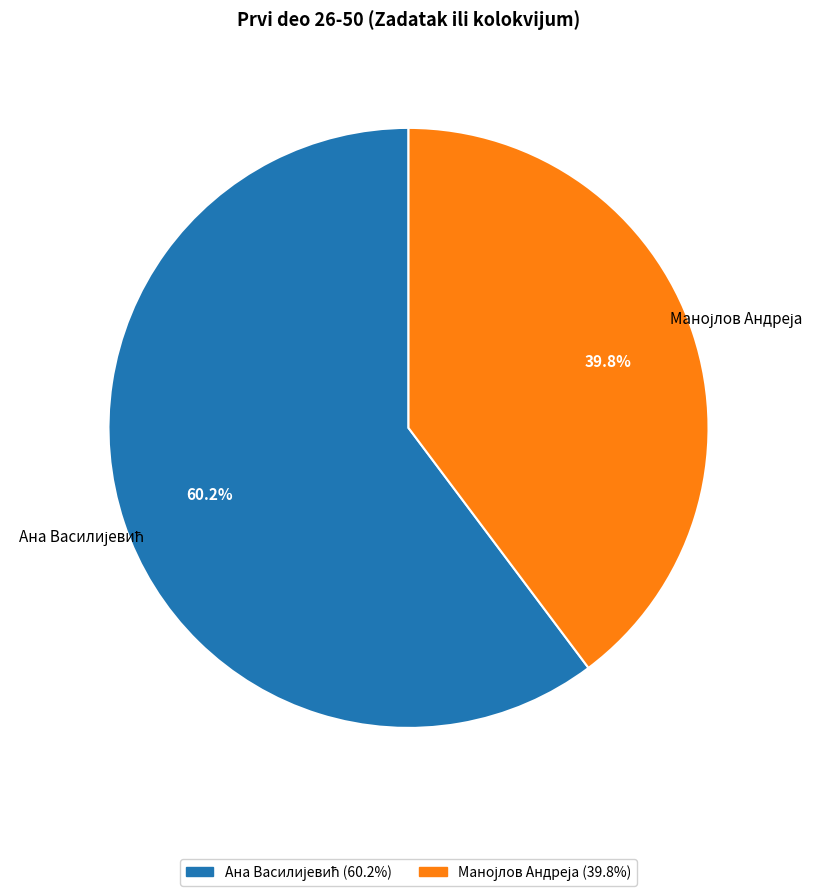

Is there a majority slice in this chart?

Yes